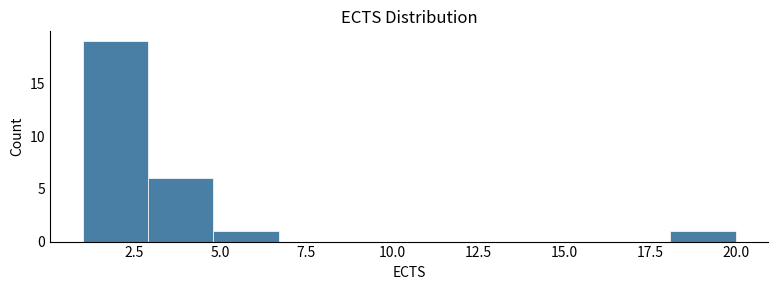

Read against the x-axis, roughly where is the centre of the tallest bar?

2.0